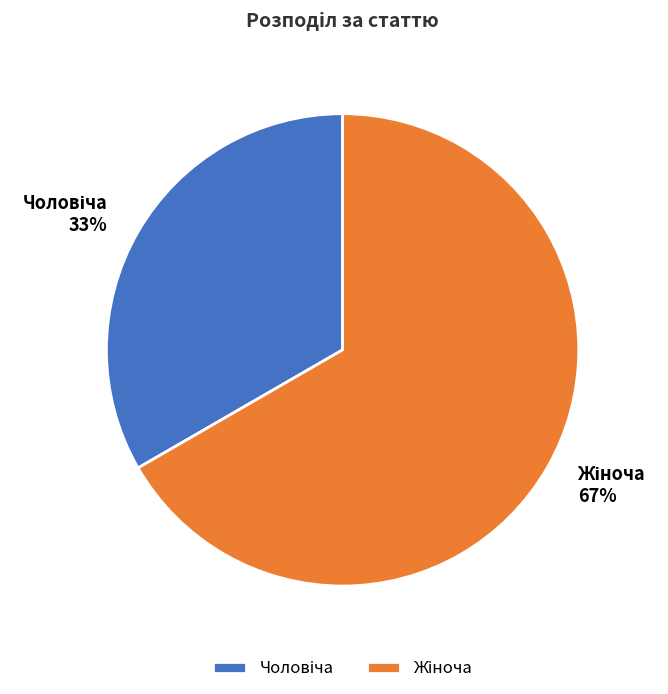

Does any single category account for the majority?

Yes